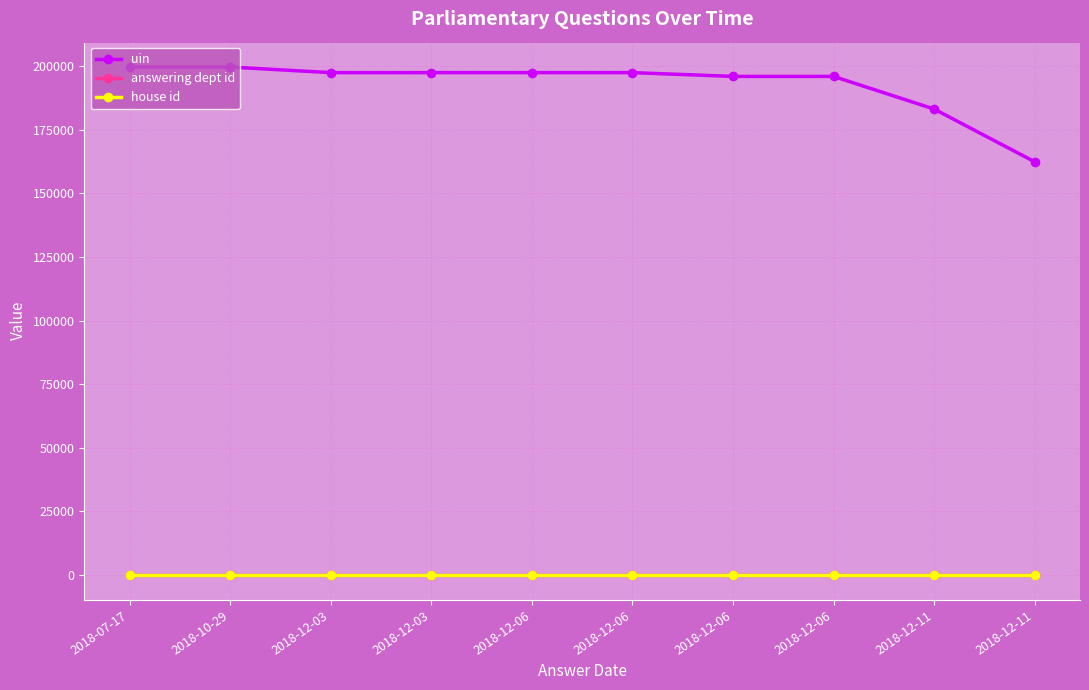

At which category is the sum across all series the highest?

2018-10-29